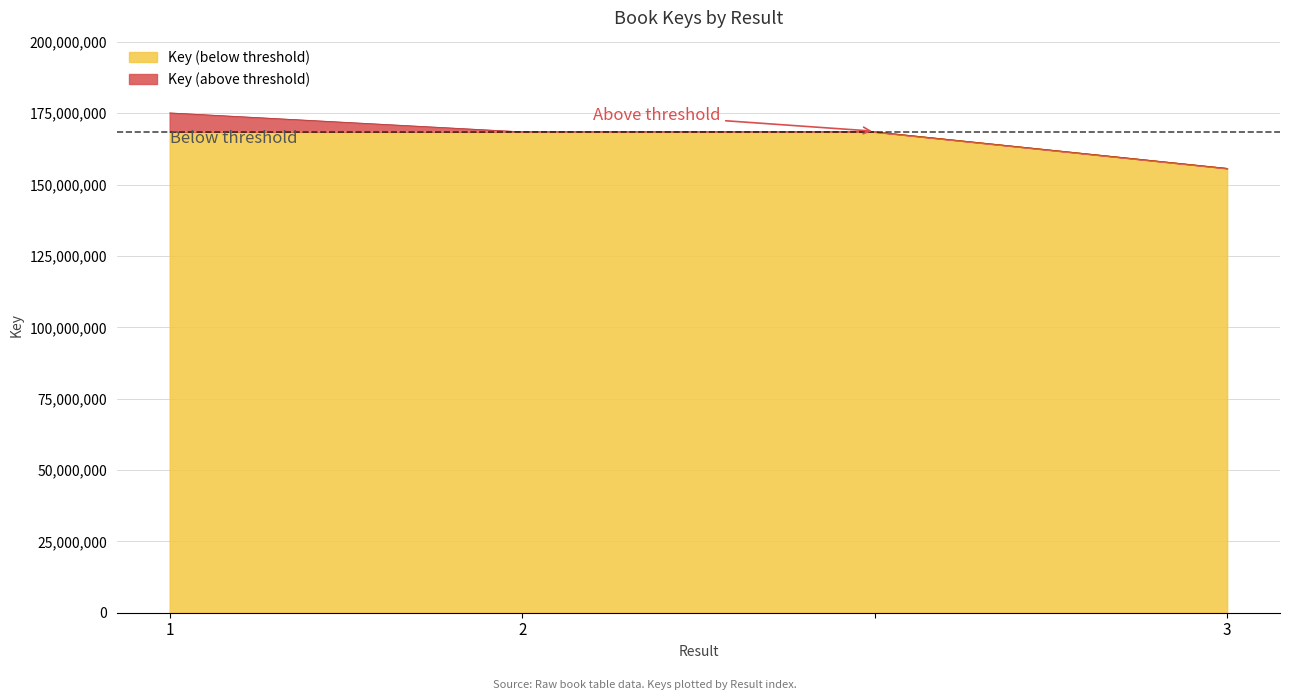

What is the minimum value for Key (below threshold)?

155709036